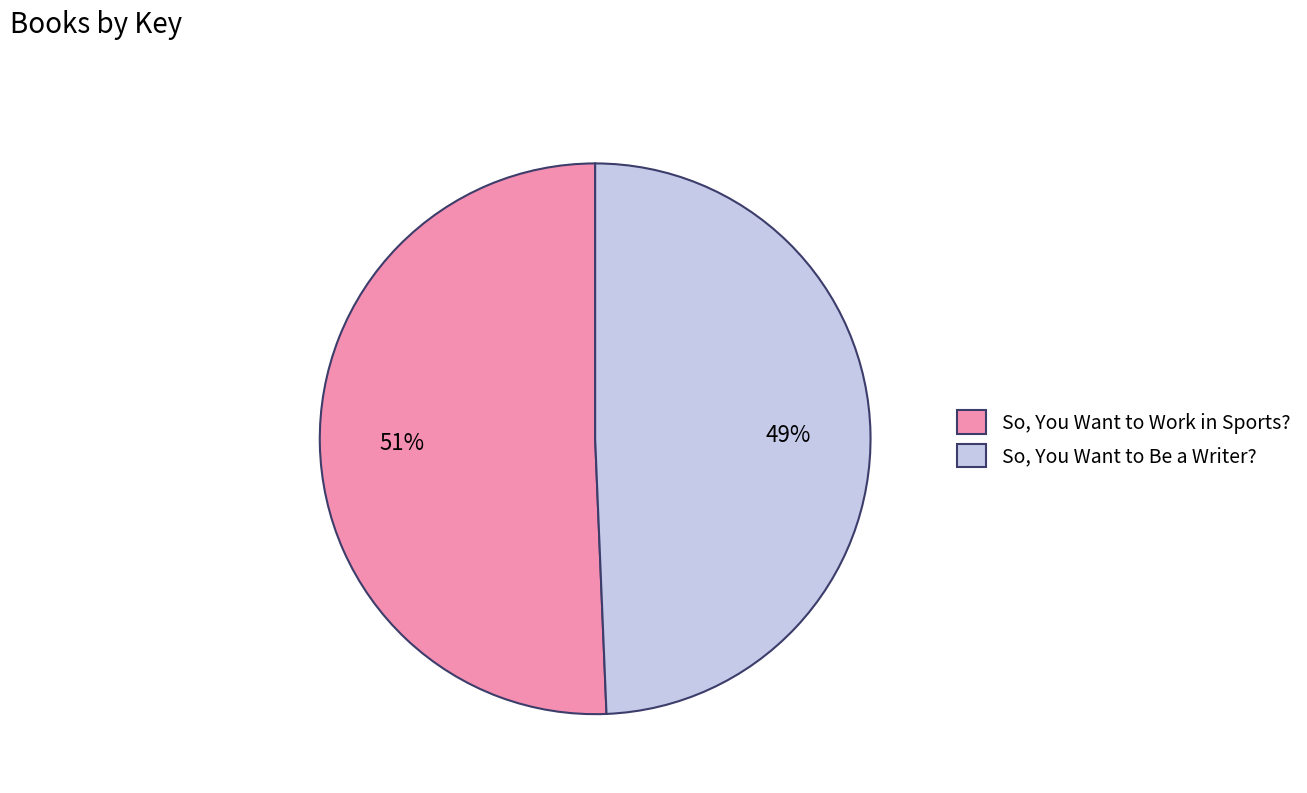

Which category accounts for the majority?

So, You Want to Work in Sports?